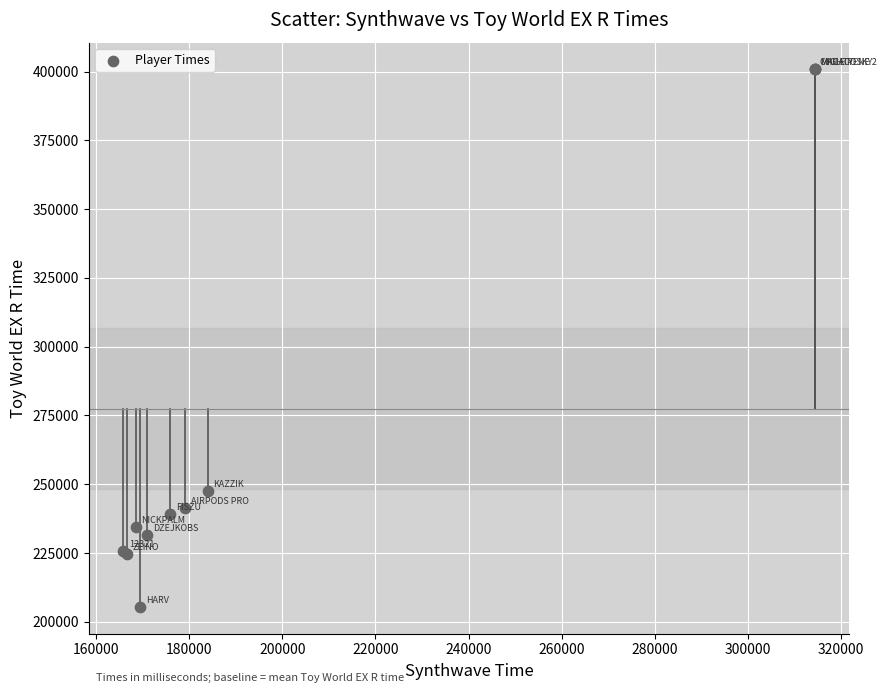

What Y value in the scatter plot is closest to 303109?

247396